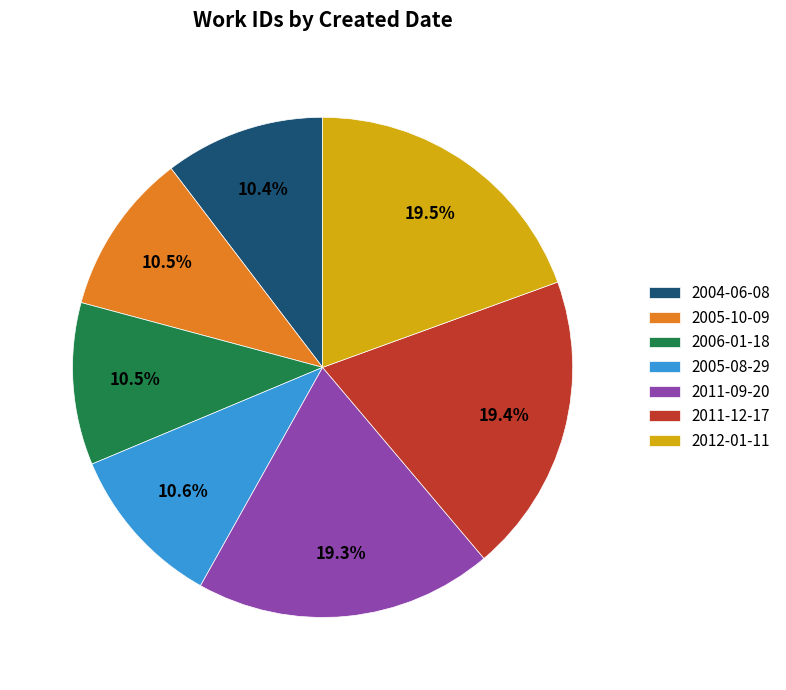

Combined, what portion of the pie is 2005-10-09 and 2012-01-11?

29.9%